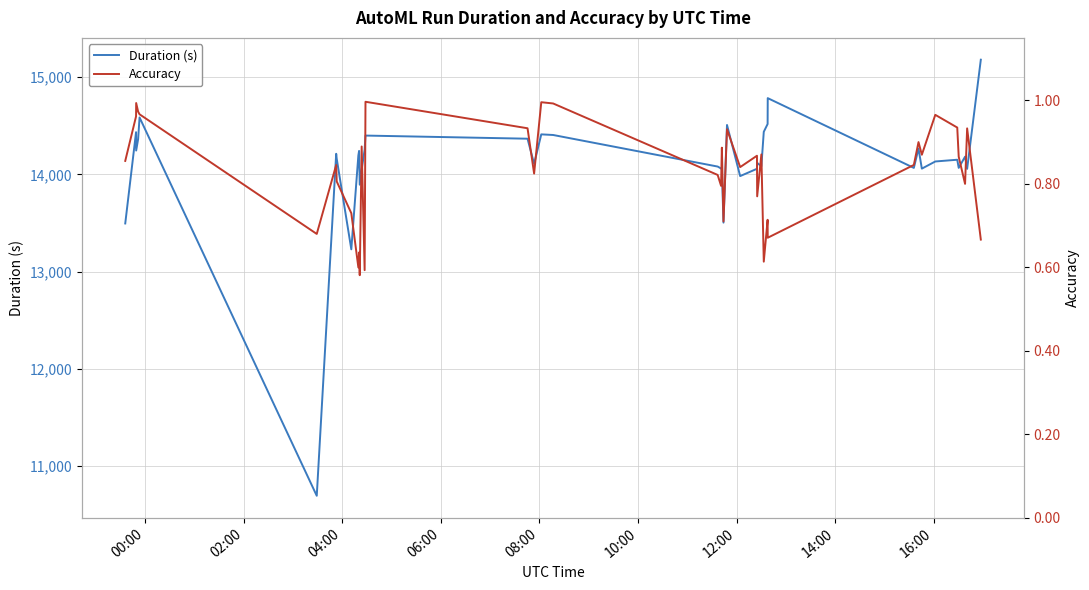

What is the average value of the Duration (s) series?

14101.7